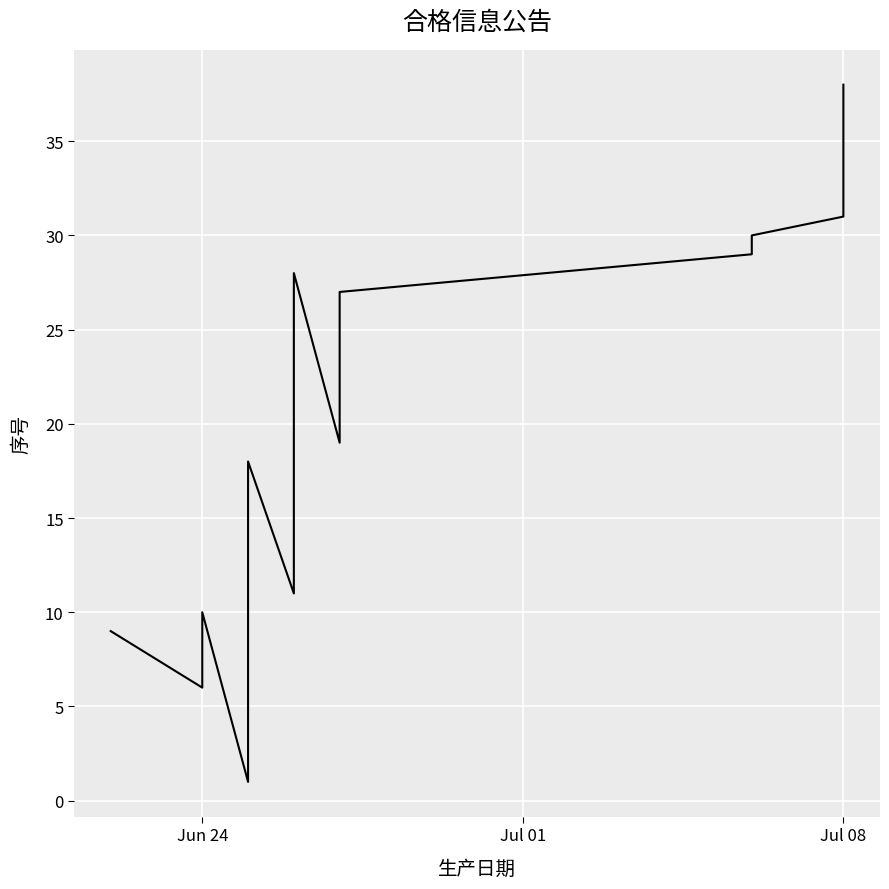

How many points are lower than both their immediate neighbors (excluding endpoints)?

4